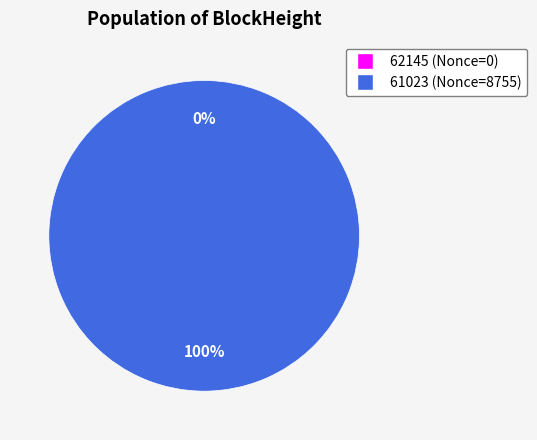

True or false: 61023 accounts for 100% of the total.

True